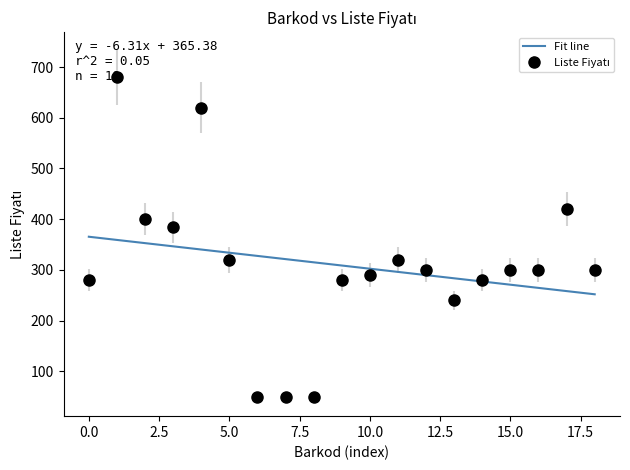

What is the maximum value for Fit line?

365.4